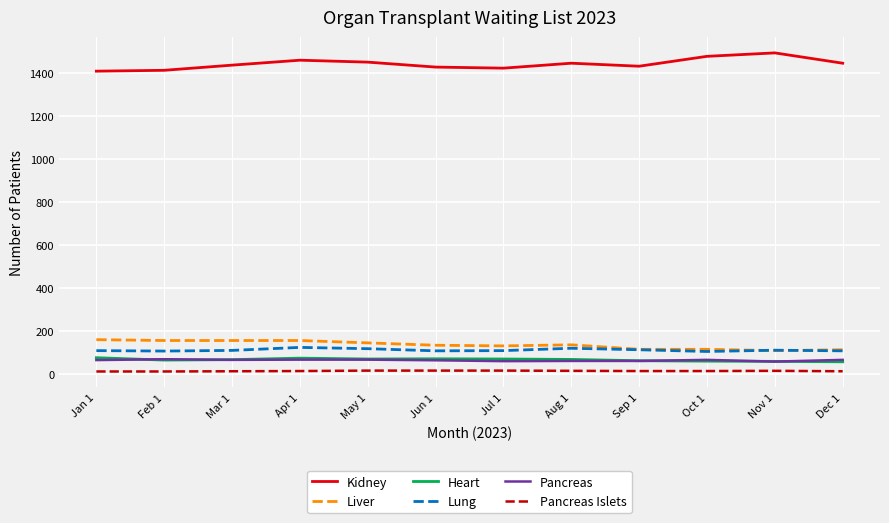

Which series has the largest total across all categories?

Kidney